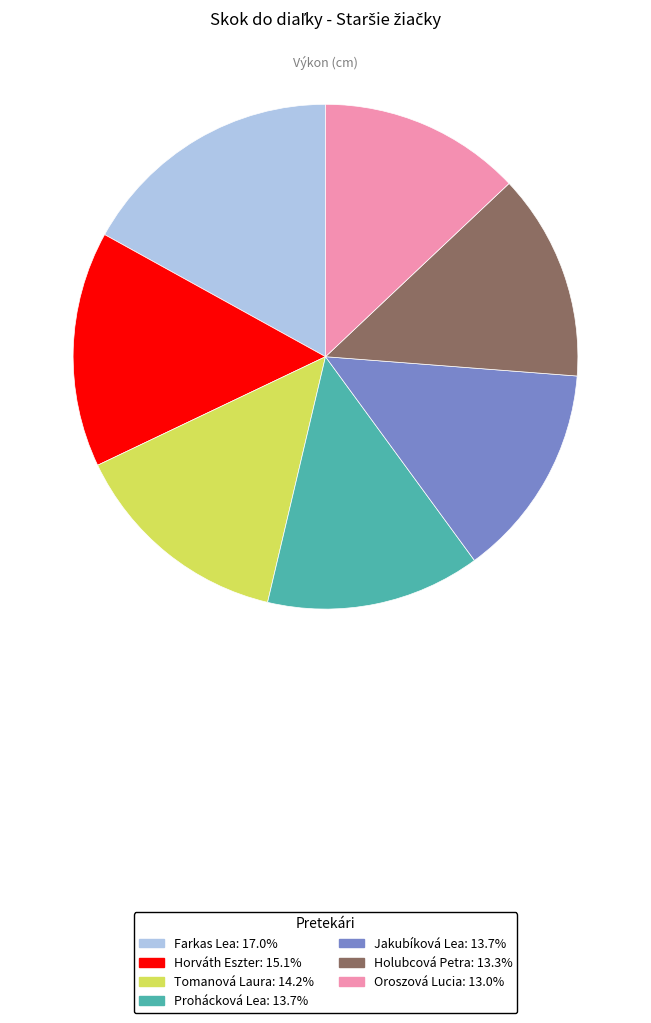

What is the largest slice in the pie chart?

Farkas Lea